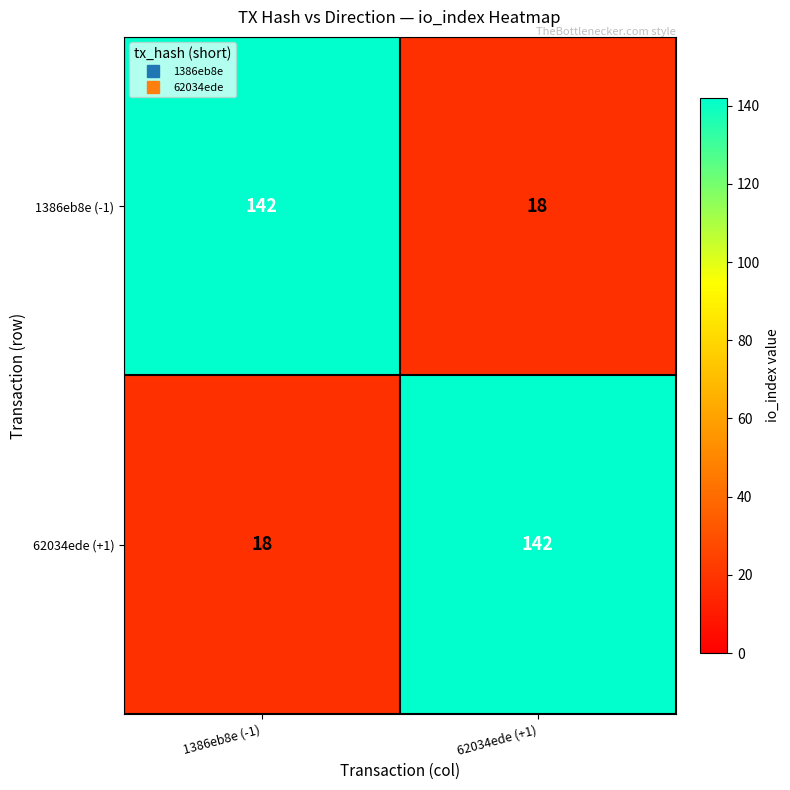

Which category has the lowest value in the 1386eb8e (-1) series?

62034ede (+1)